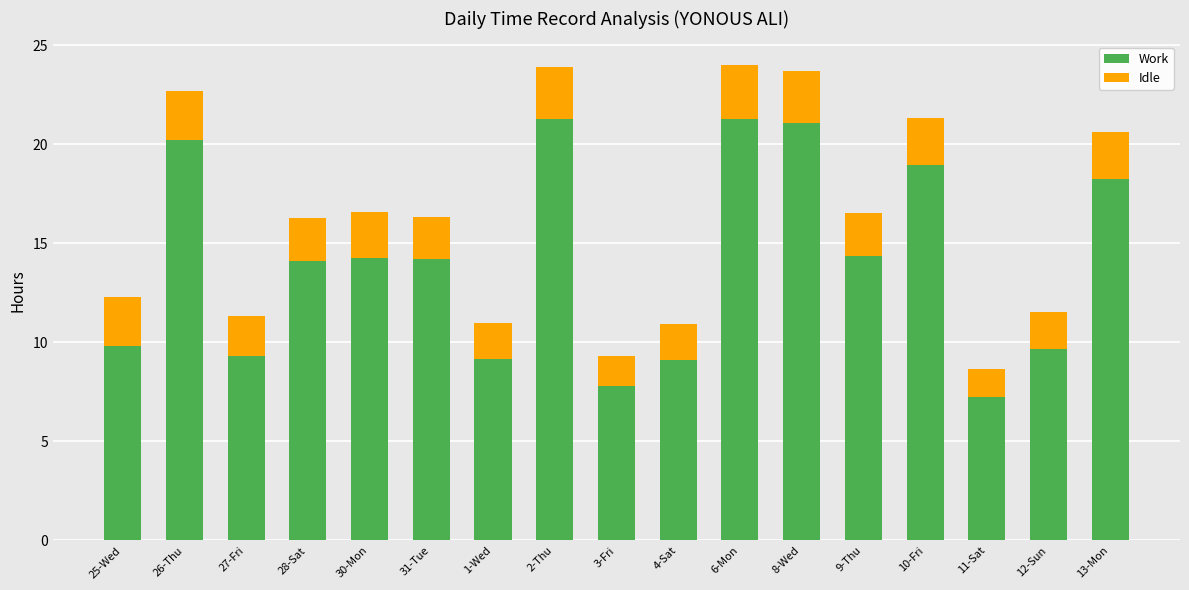

What is the total value across all series at 4-Sat?

10.9